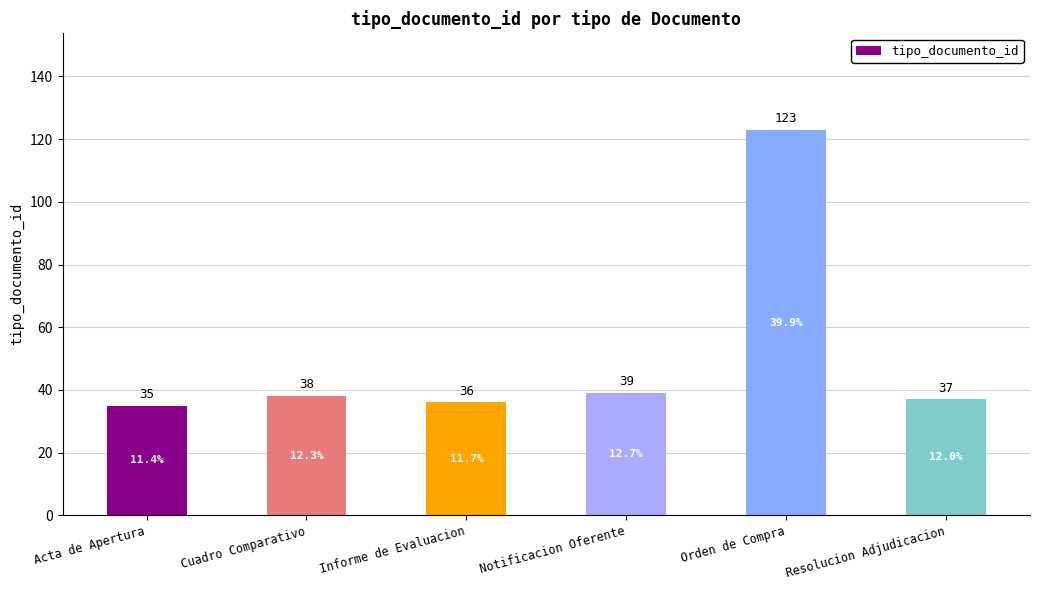

The chart shows a value of 56 at Cuadro Comparativo. True or false?

False